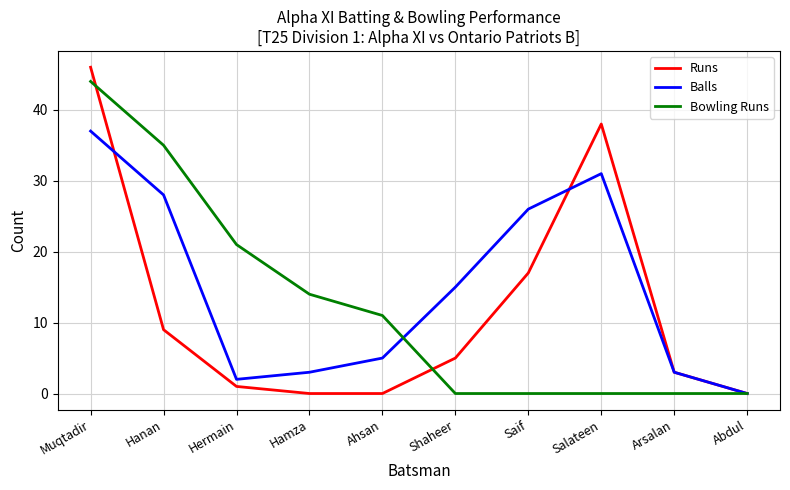

Reading left to right, list all the values displayed in this chart.

Runs: 46	9	1	0	0	5	17	38	3	0
Balls: 37	28	2	3	5	15	26	31	3	0
Bowling Runs: 44	35	21	14	11	0	0	0	0	0